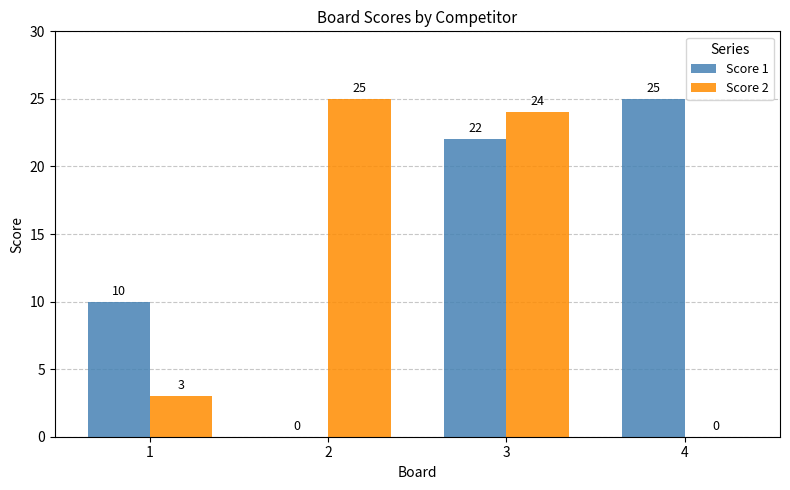

At which category is the sum across all series the highest?

3